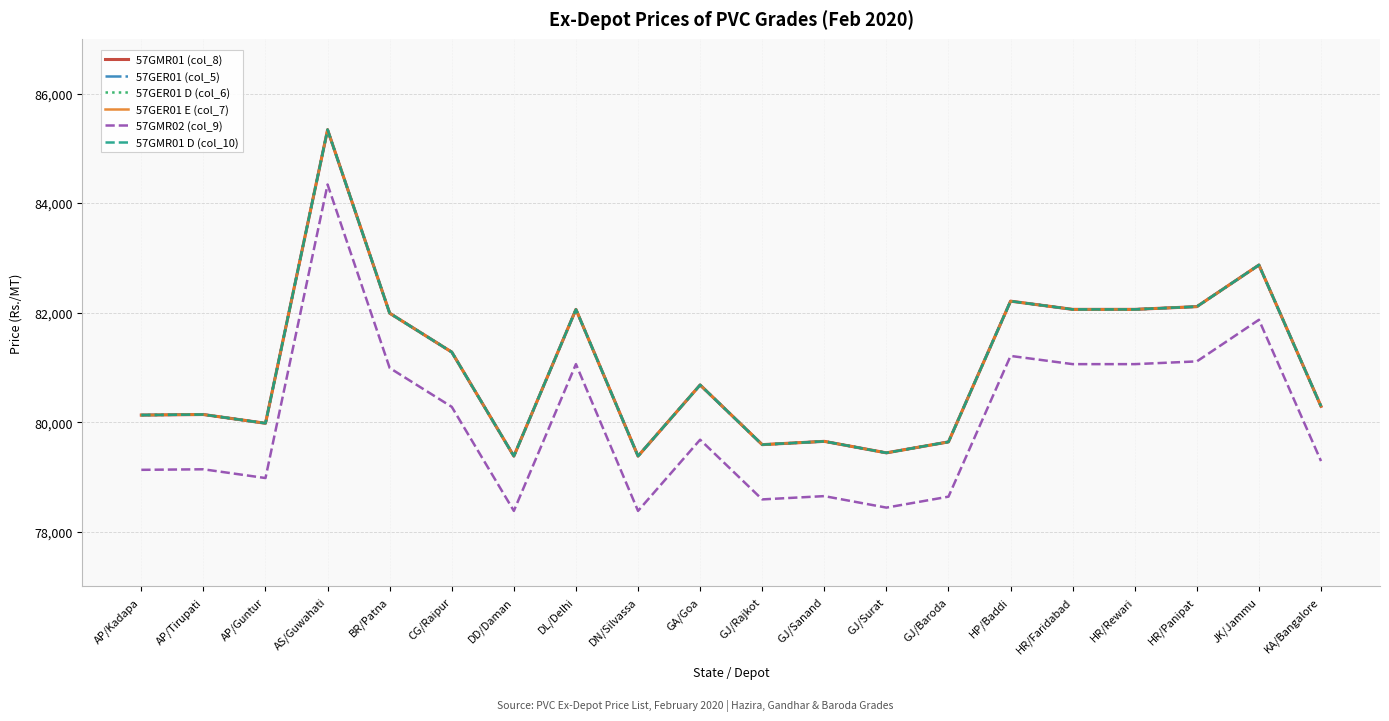

What is the label of the 9th point from the left?

DN/Silvassa